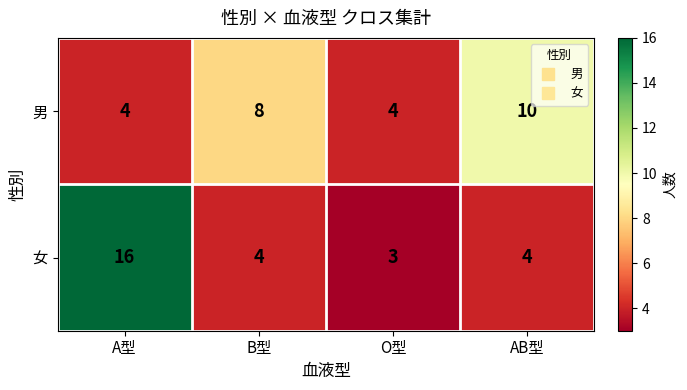

The value of 女 at B型 is 2. True or false?

False